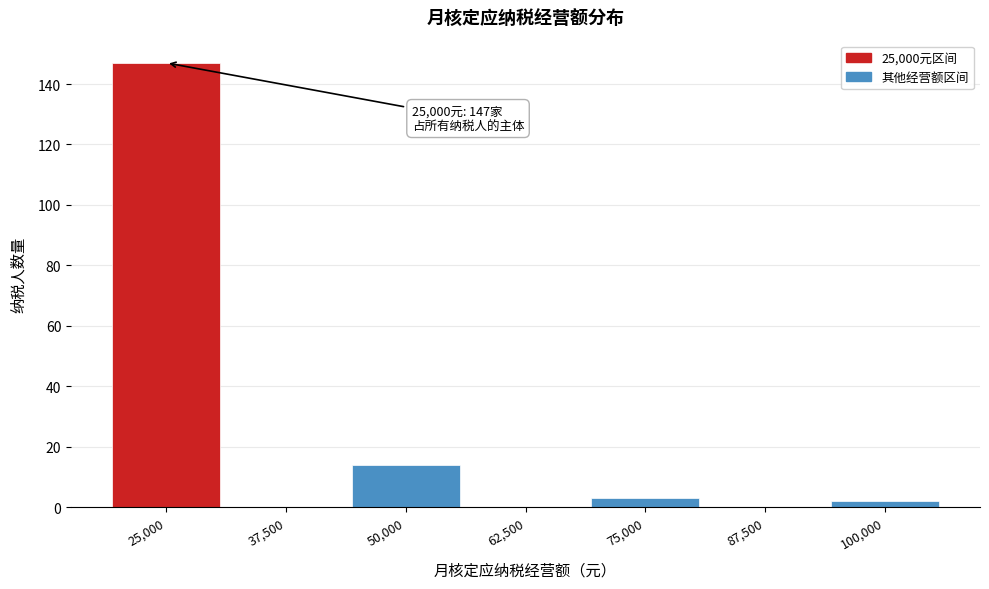

Reading right to left, list all the values displayed in this chart.

100,000=2	87,500=0	75,000=3	62,500=0	50,000=14	37,500=0	25,000=147